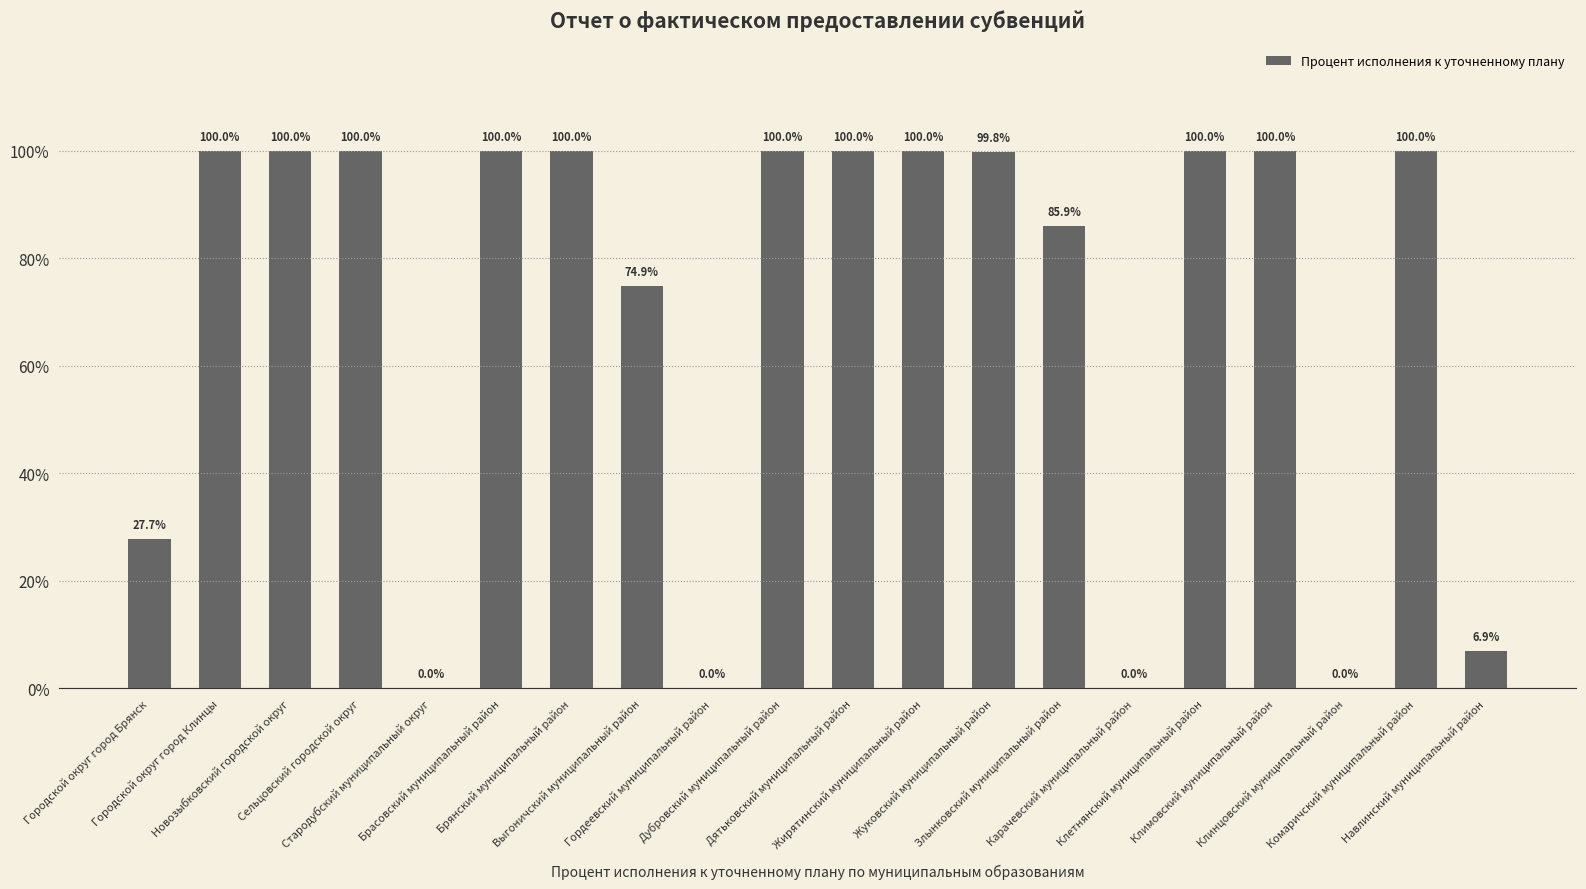

What value does the data have at Новозыбковский городской округ?

100.0